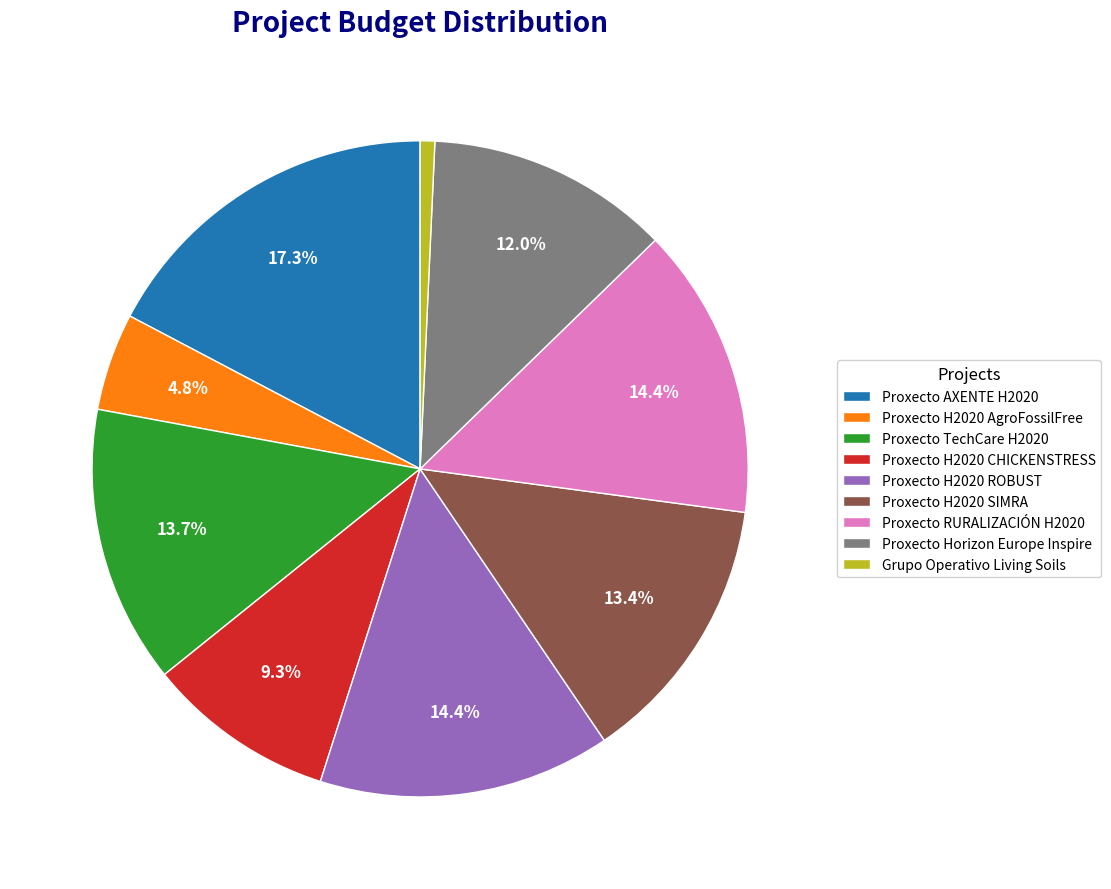

What portion of the pie excludes Proxecto H2020 AgroFossilFree?

95.2%